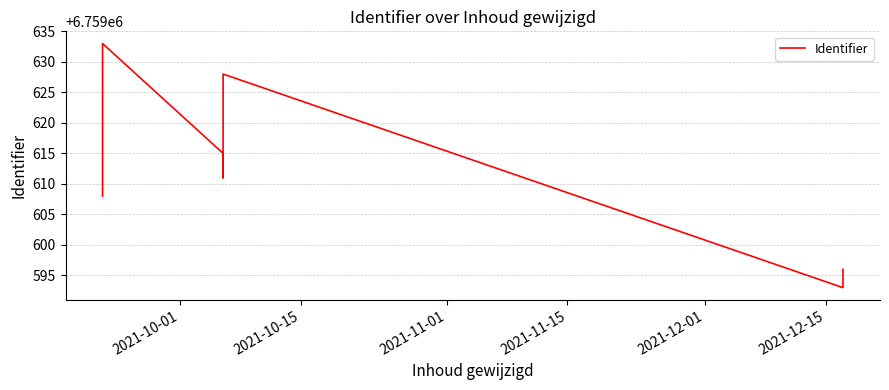

What is the label of the 9th point from the right?

2021-11-01